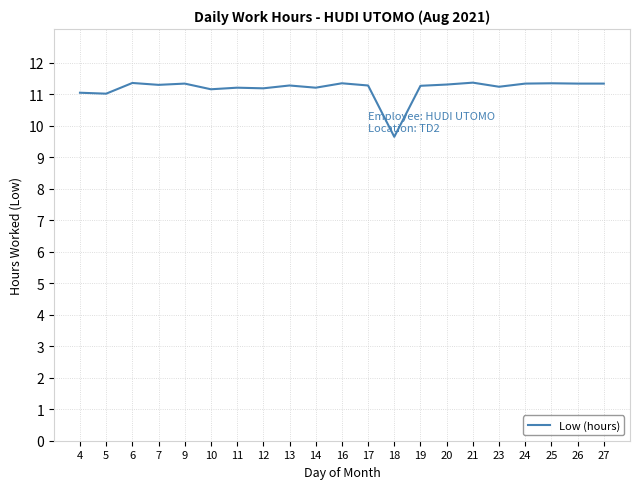

Is it true that the value at 10 is 11.2?

True